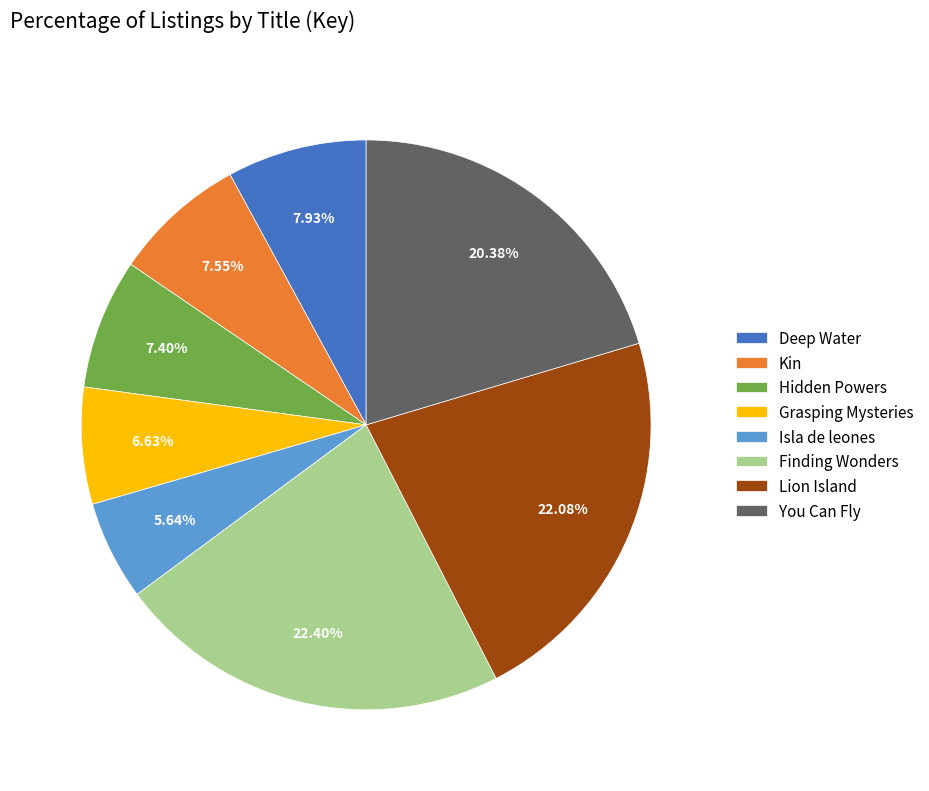

Do Grasping Mysteries and Kin together represent more than half of the pie?

No